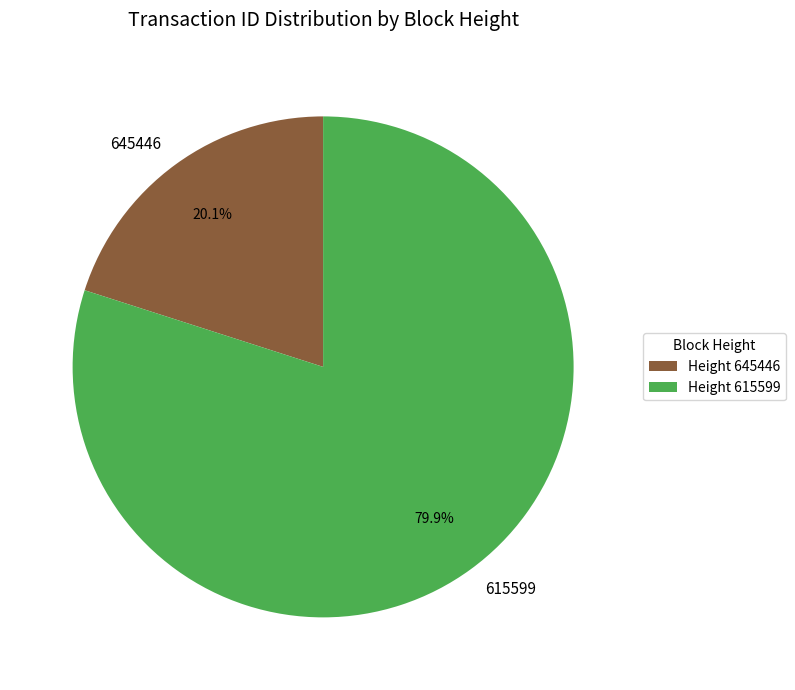

Which category has the biggest portion of the pie?

Height 615599